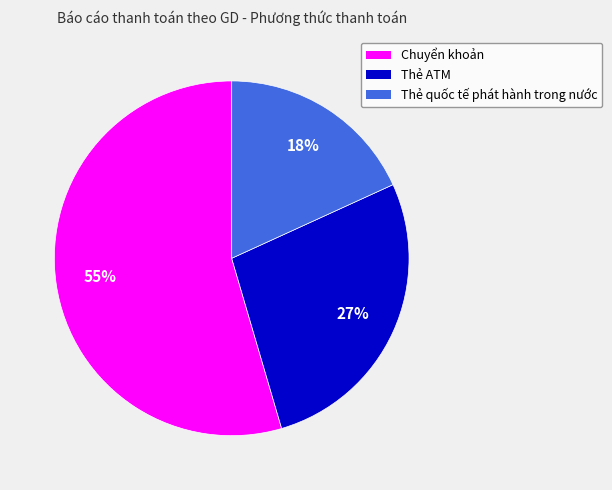

How many segments does this pie chart have?

3